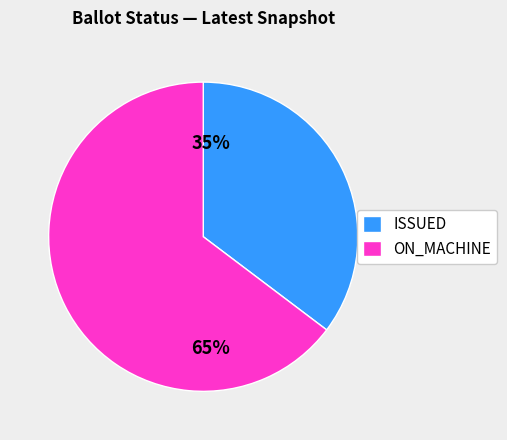

To the nearest percent, what is the average slice percentage?

50%